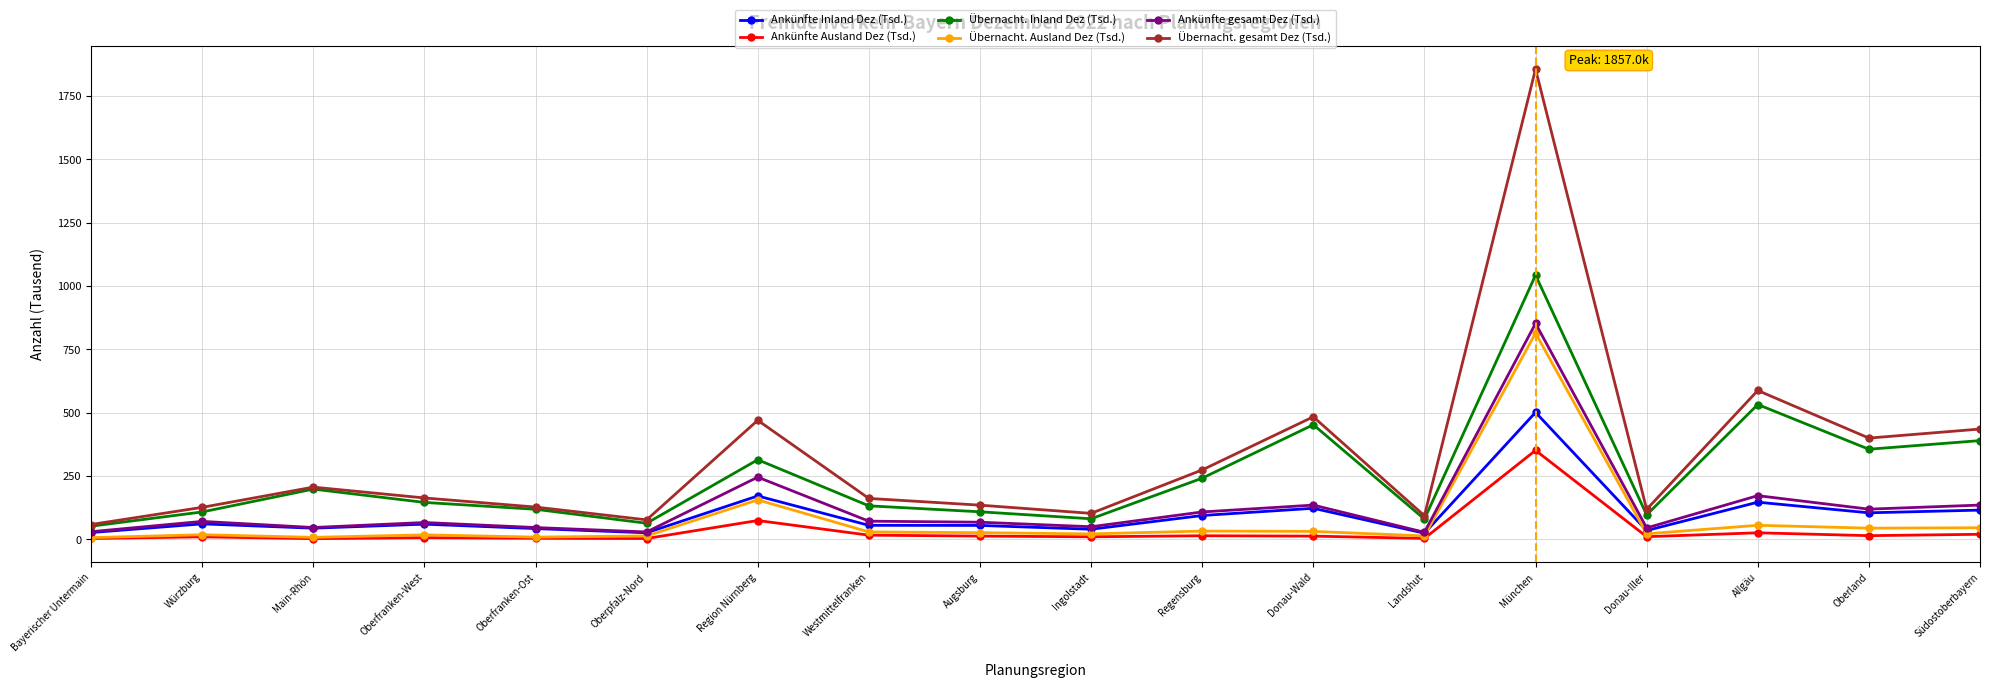

Rank the series by their maximum value, from lowest to highest.

Ankünfte Ausland Dez (Tsd.), Ankünfte Inland Dez (Tsd.), Übernacht. Ausland Dez (Tsd.), Ankünfte gesamt Dez (Tsd.), Übernacht. Inland Dez (Tsd.), Übernacht. gesamt Dez (Tsd.)